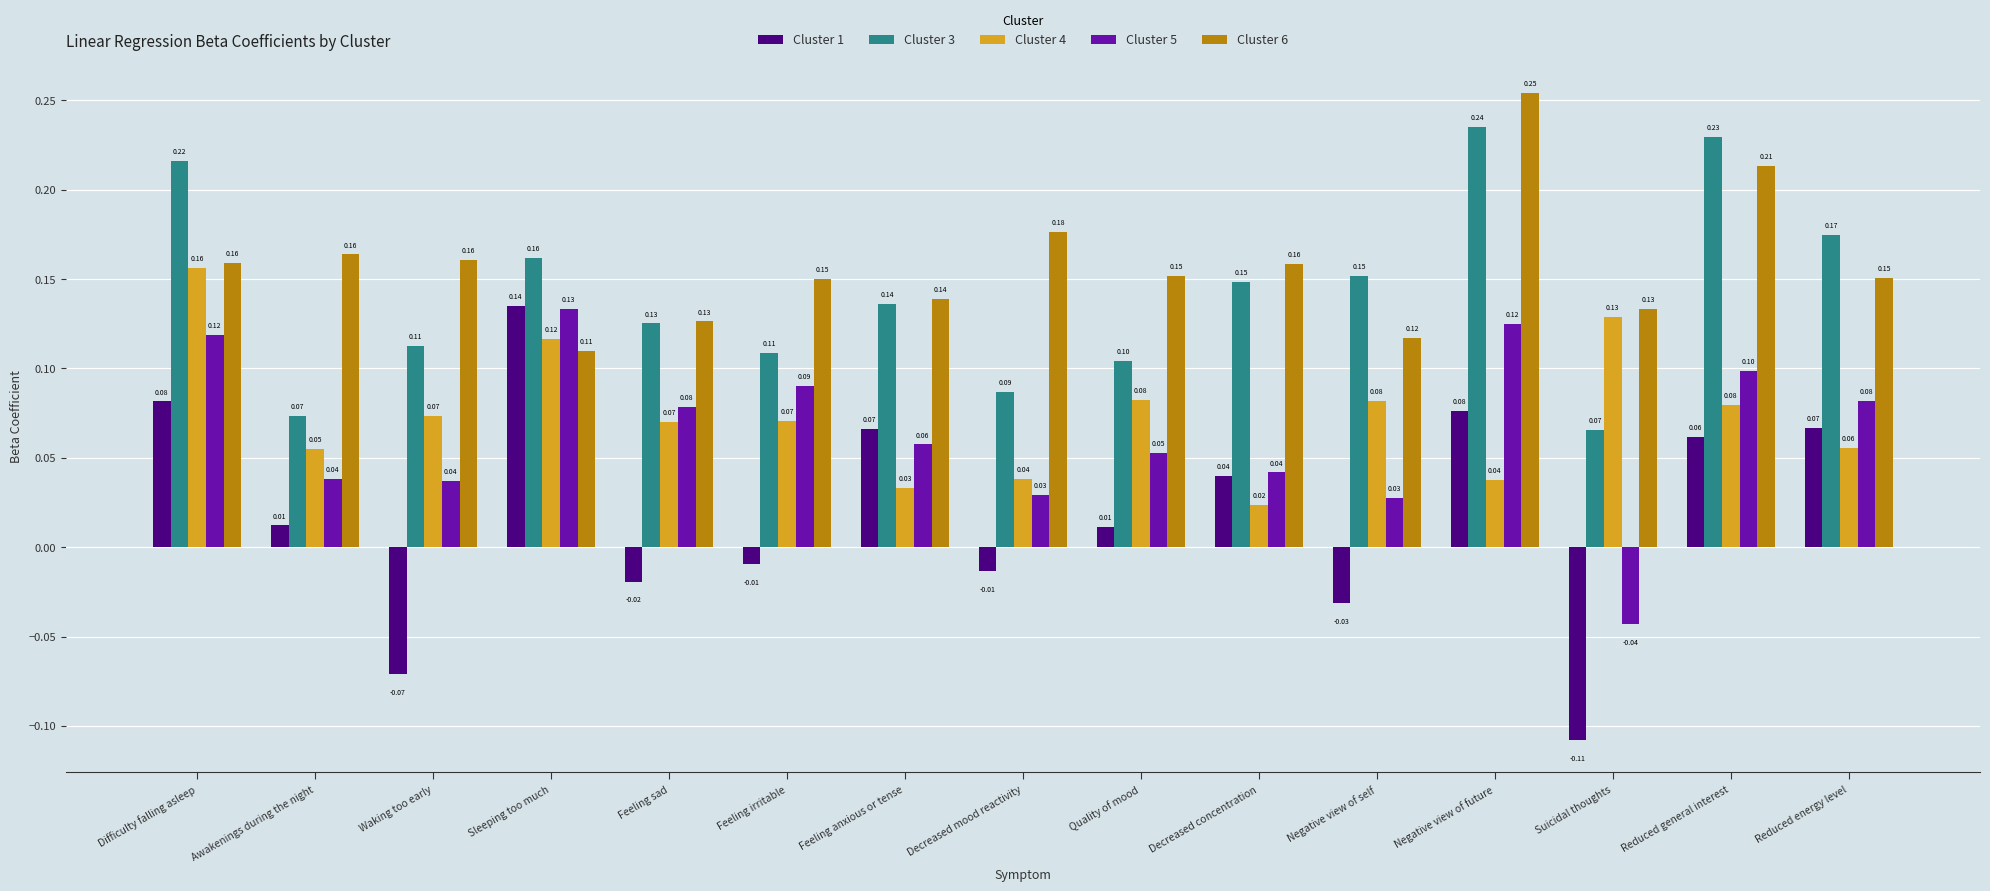

Which series has the widest spread of values?

Cluster 1